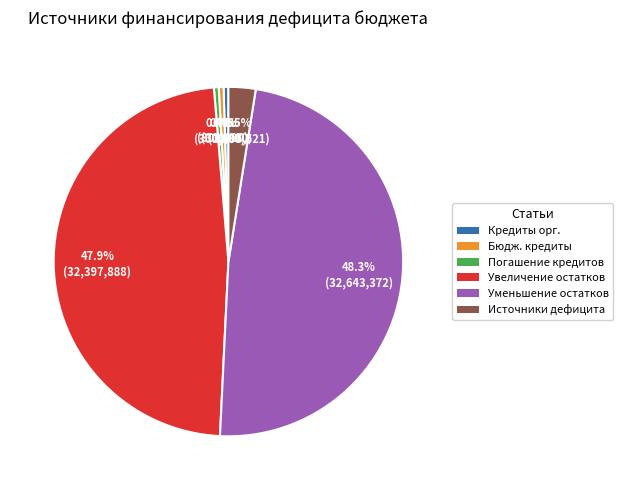

Does any single category account for the majority?

No